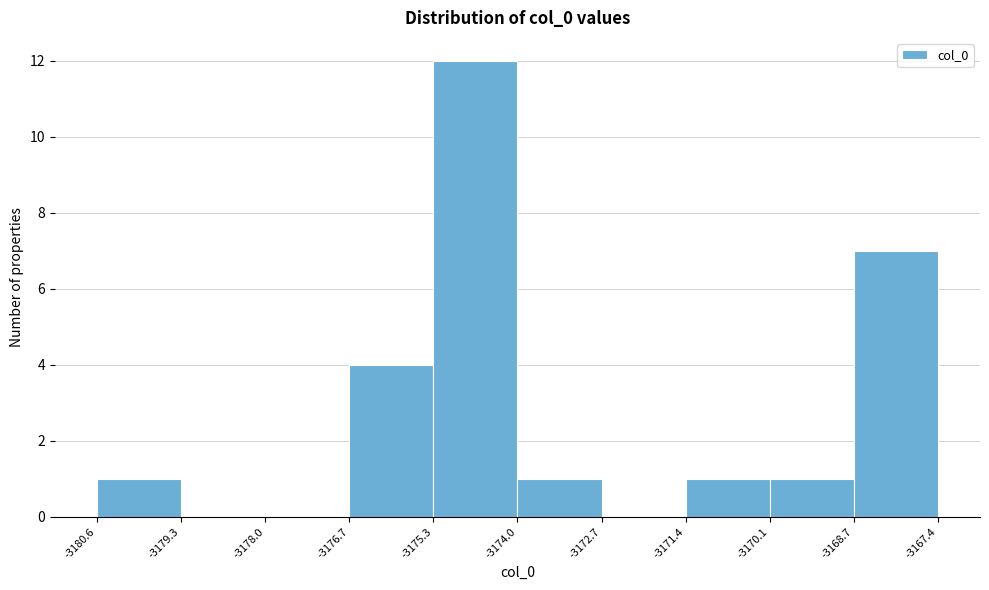

Reading left to right, list every bar in this chart as the range it spans on the x-axis followed by its height. The values are not printed on the chart, so give them approximately, as read against the axis.

-3180.6 to -3179.3: 1
-3179.3 to -3178.0: 0
-3178.0 to -3176.7: 0
-3176.7 to -3175.3: 4
-3175.3 to -3174.0: 12
-3174.0 to -3172.7: 1
-3172.7 to -3171.4: 0
-3171.4 to -3170.1: 1
-3170.1 to -3168.7: 1
-3168.7 to -3167.4: 7